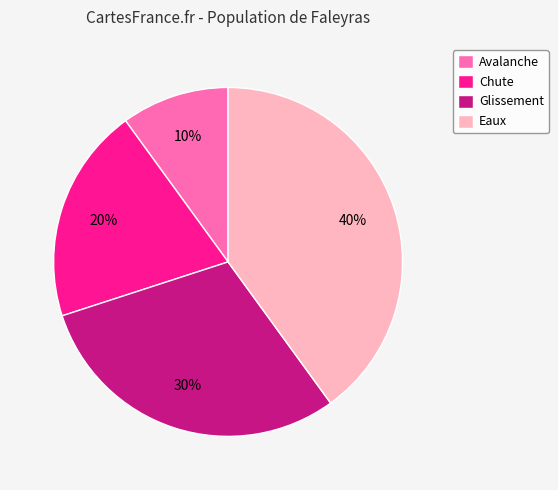

What is the smallest slice in the pie chart?

Avalanche